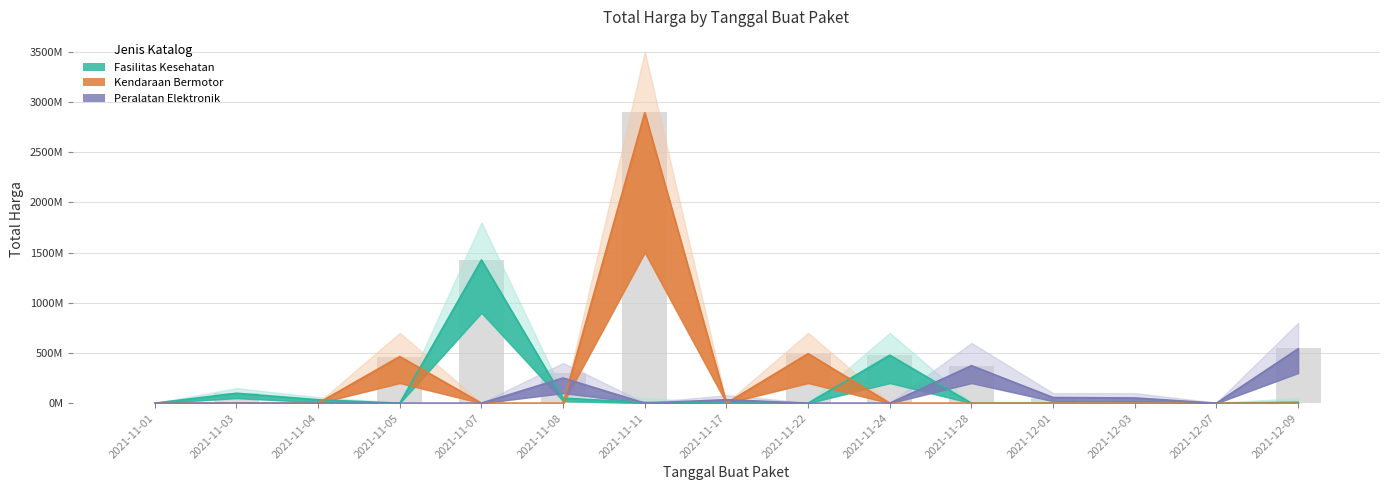

At which category does the chart reach its peak across all series?

2021-11-11